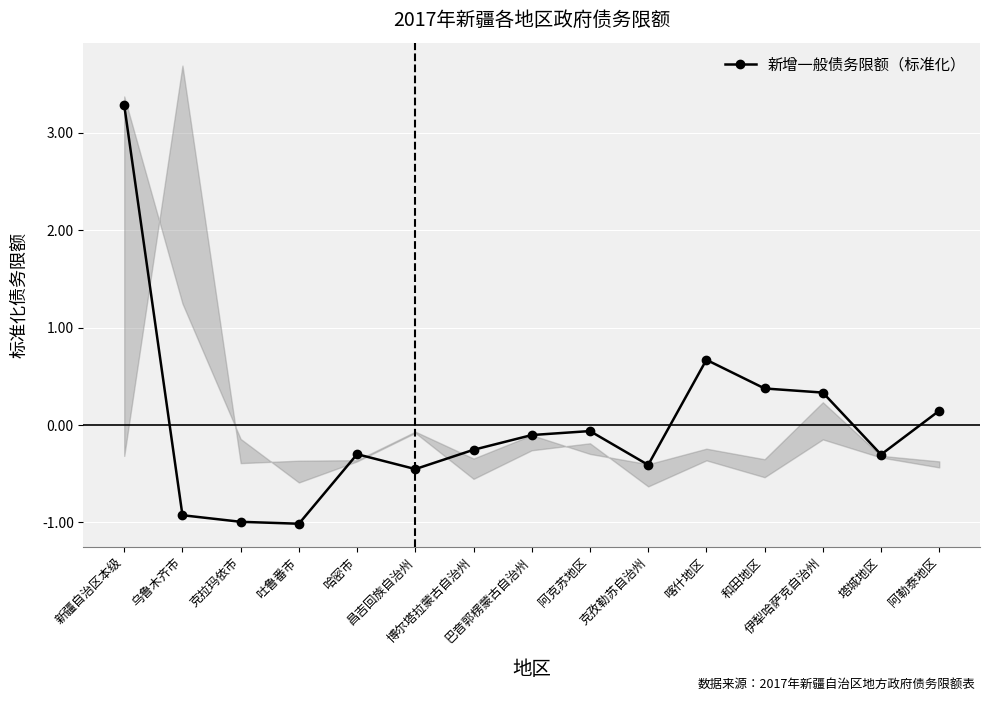

How many lines are shown in the chart?

1